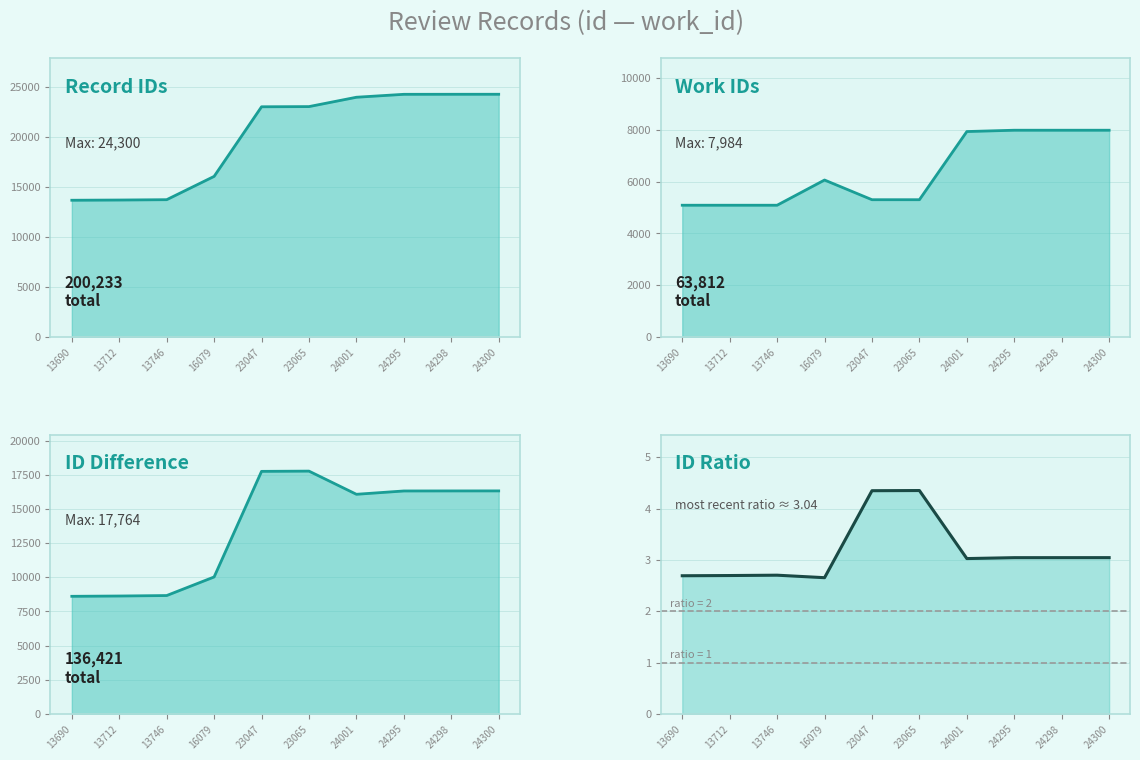

The id (line) series shows 3832.3 at 13746. True or false?

False